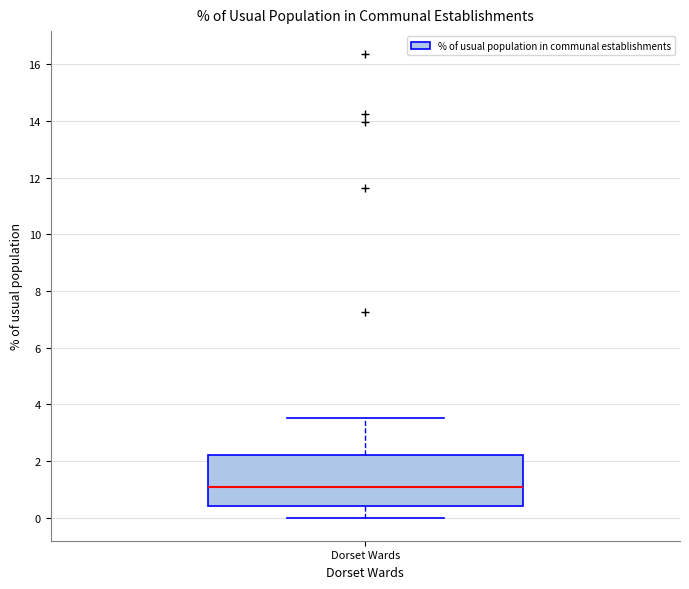

Transcribe this box plot: give where the median line is, the range the box spans, and where the two whiskers end, as read against the y-axis. The values are not printed on the chart, so give them approximately, as read against the axis.

median 1.0, box 0.4 to 2.2, whiskers 0.0 to 3.6